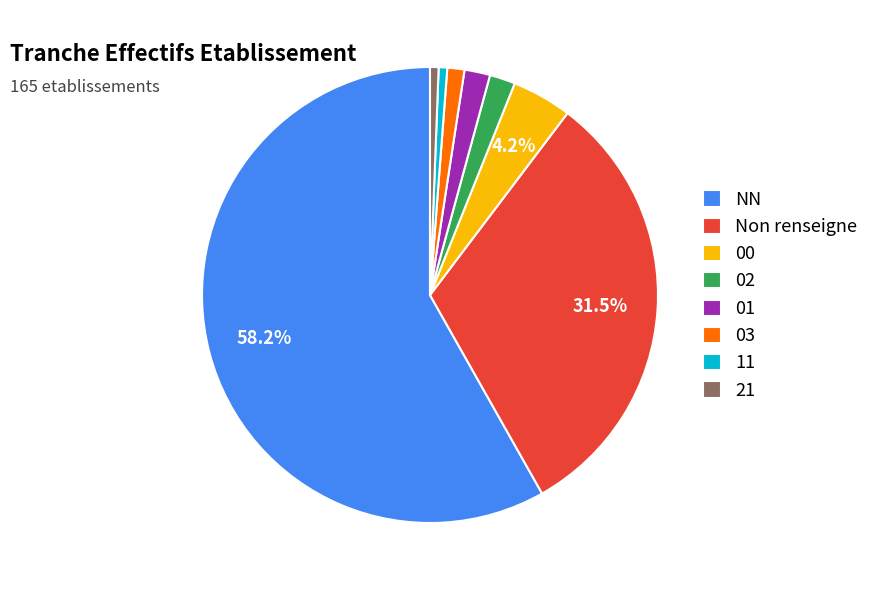

To the nearest percent, what portion does 11 represent?

1%